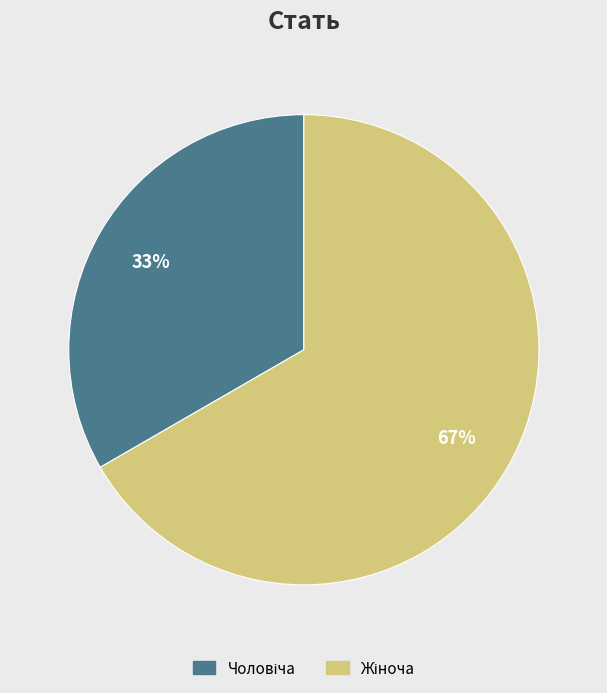

To the nearest percent, what is the average slice percentage?

50%